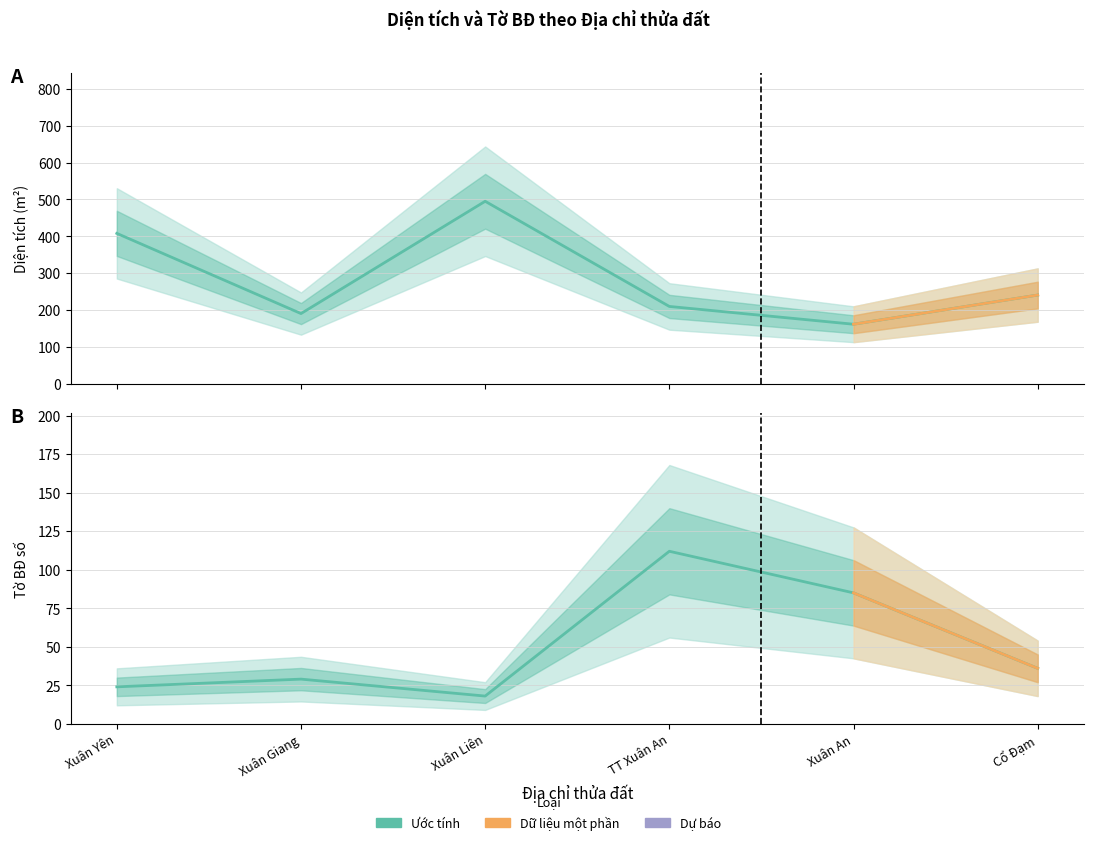

Which series has the widest spread of values?

Diện tích (m²)